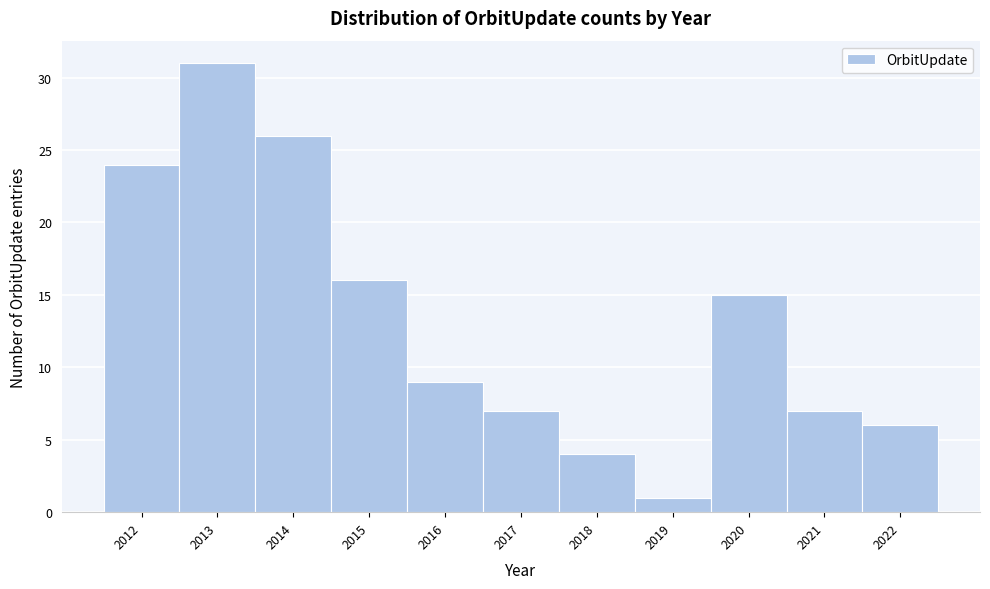

Reading left to right, transcribe this chart: for each bar, give the range it covers on the x-axis and its height. The values are not printed on the chart, so give them approximately, as read against the axis.

2011.5 to 2012.5: 24
2012.5 to 2013.5: 31
2013.5 to 2014.5: 26
2014.5 to 2015.5: 16
2015.5 to 2016.5: 9
2016.5 to 2017.5: 7
2017.5 to 2018.5: 4
2018.5 to 2019.5: 1
2019.5 to 2020.5: 15
2020.5 to 2021.5: 7
2021.5 to 2022.5: 6